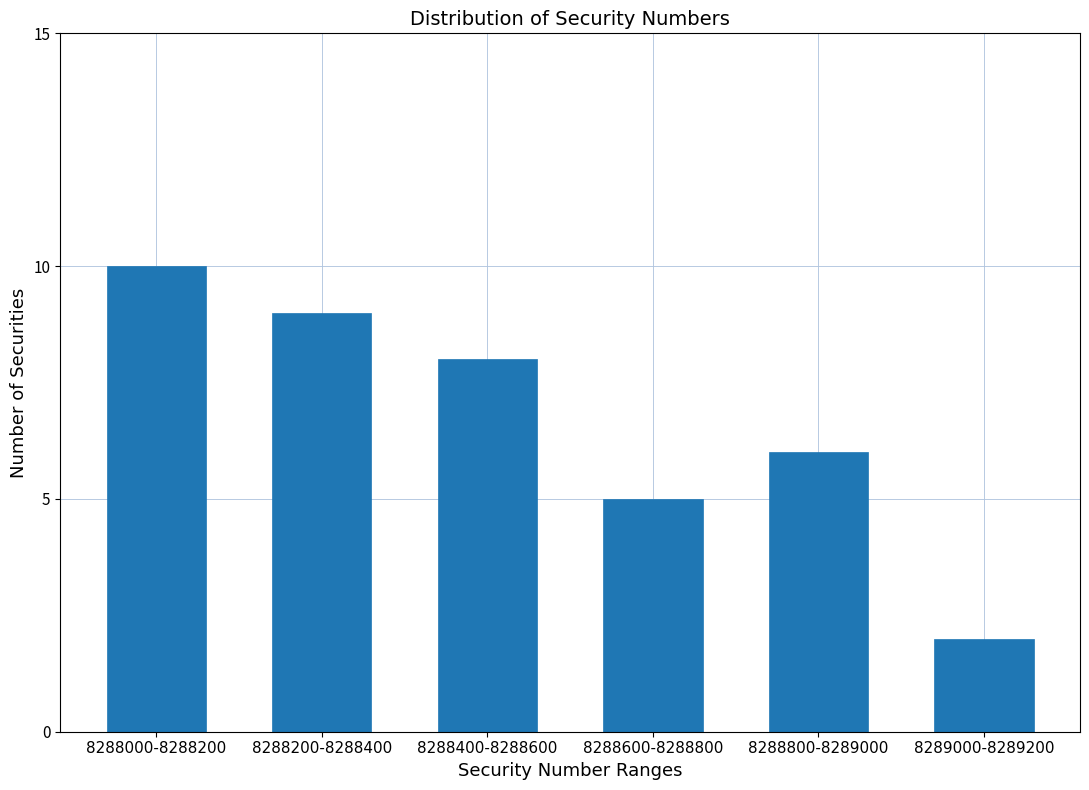

Reading right to left, what are all the values shown in this chart?

2	6	5	8	9	10